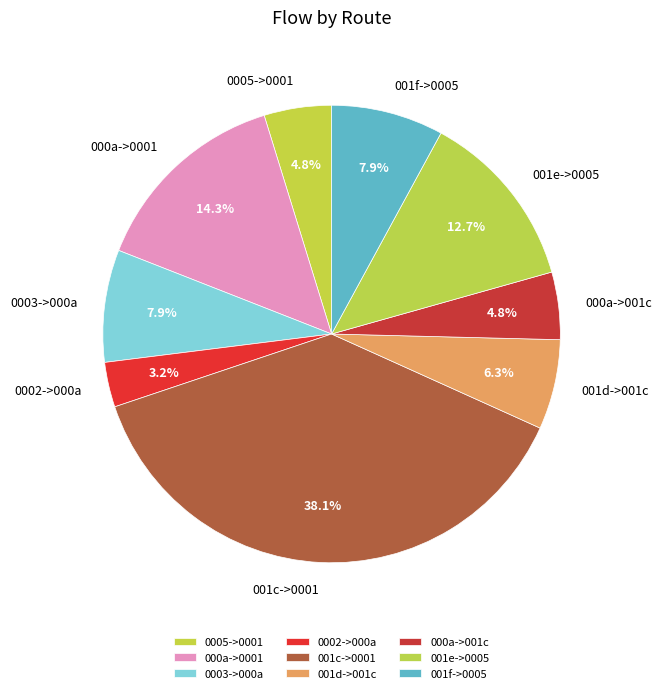

How many segments does this pie chart have?

9